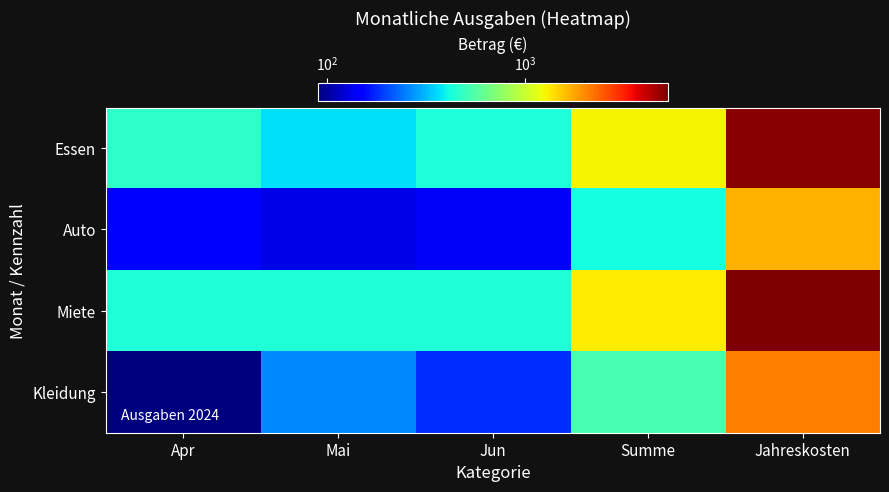

What is the spread (max minus min) of values at Jahreskosten?

3600